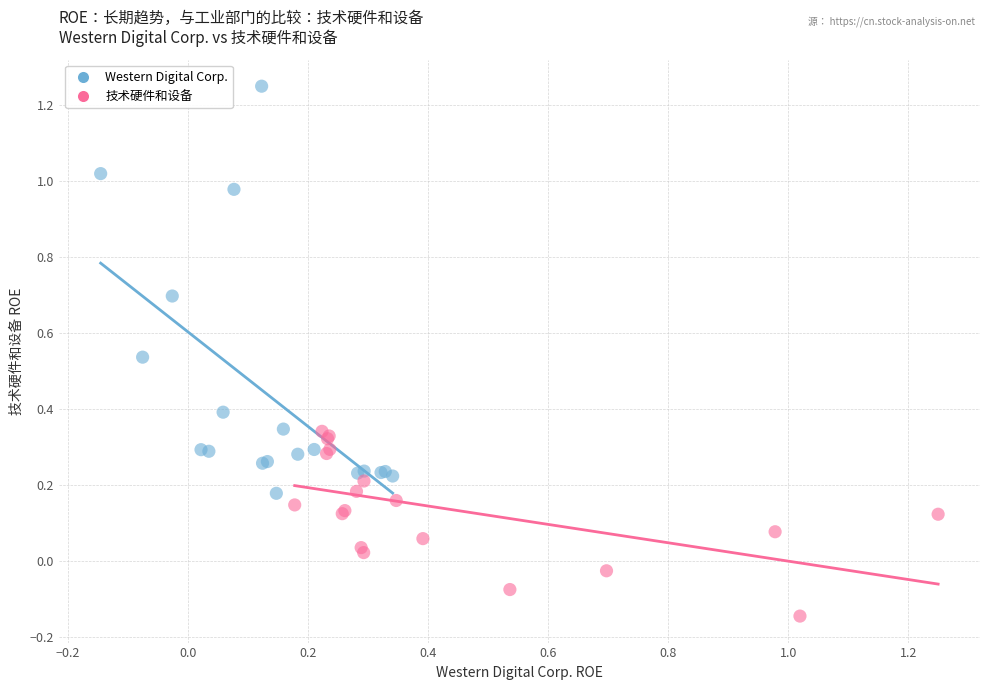

Which series reaches the maximum Y coordinate?

Western Digital Corp.